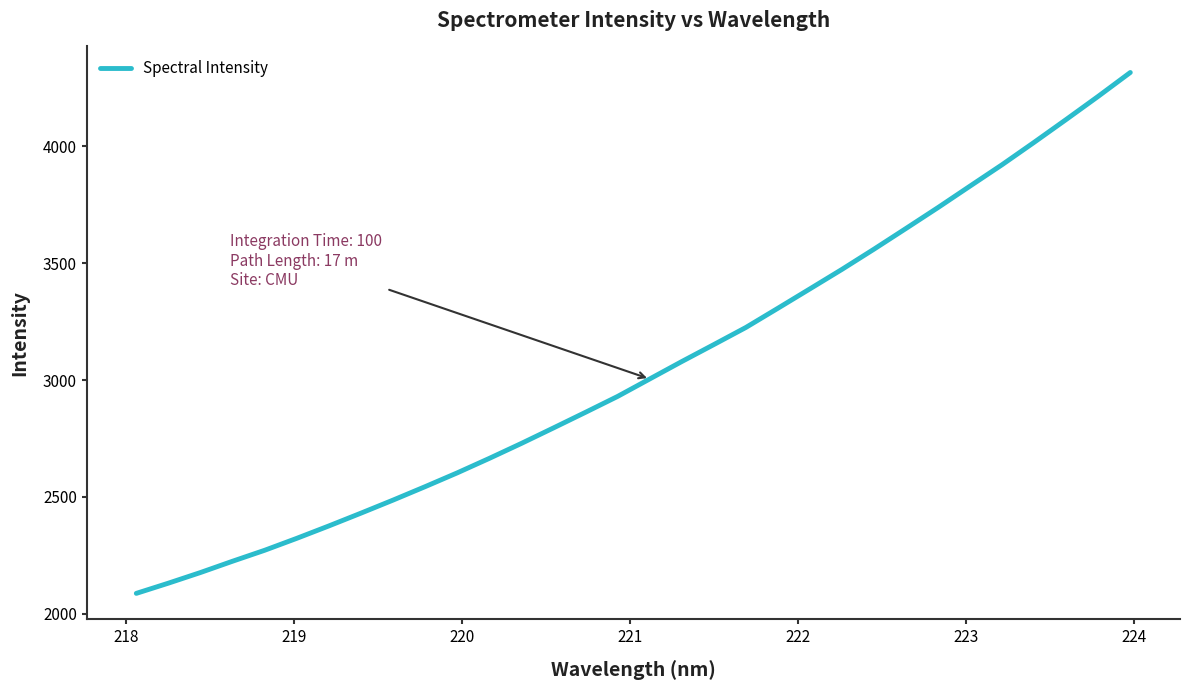

Does the chart have visible grid lines?

No